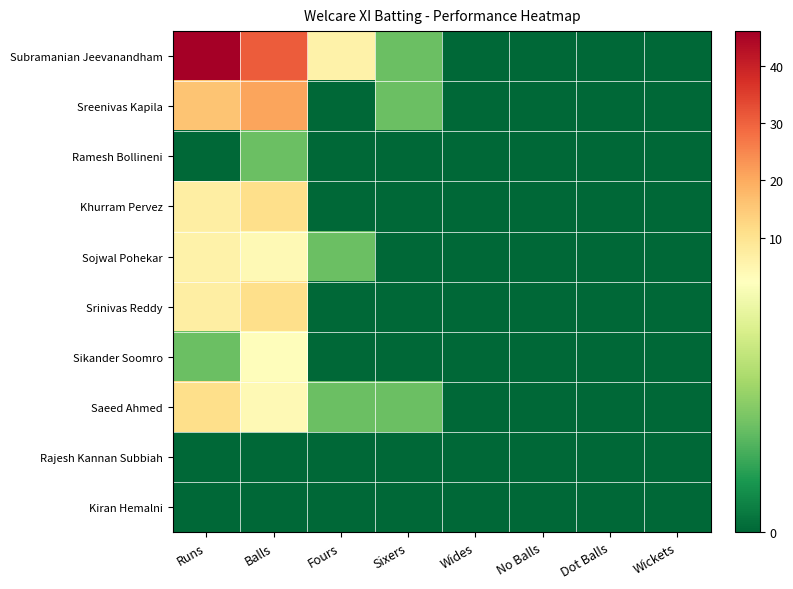

At which category does the chart reach its minimum across all series?

Wides